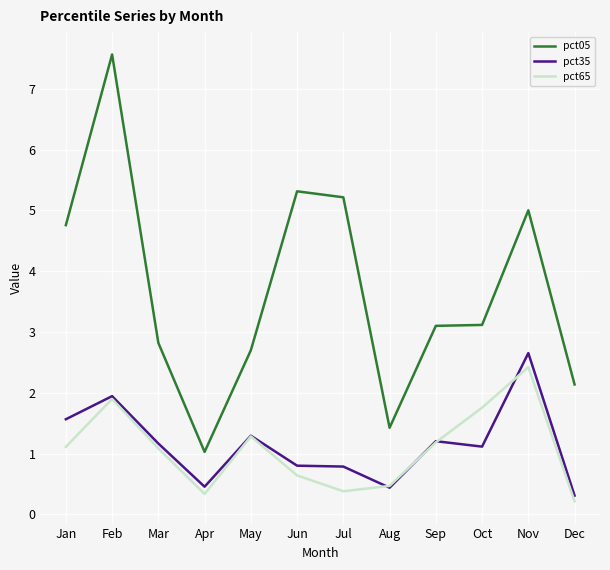

Where is the first local minimum for pct65?

Apr